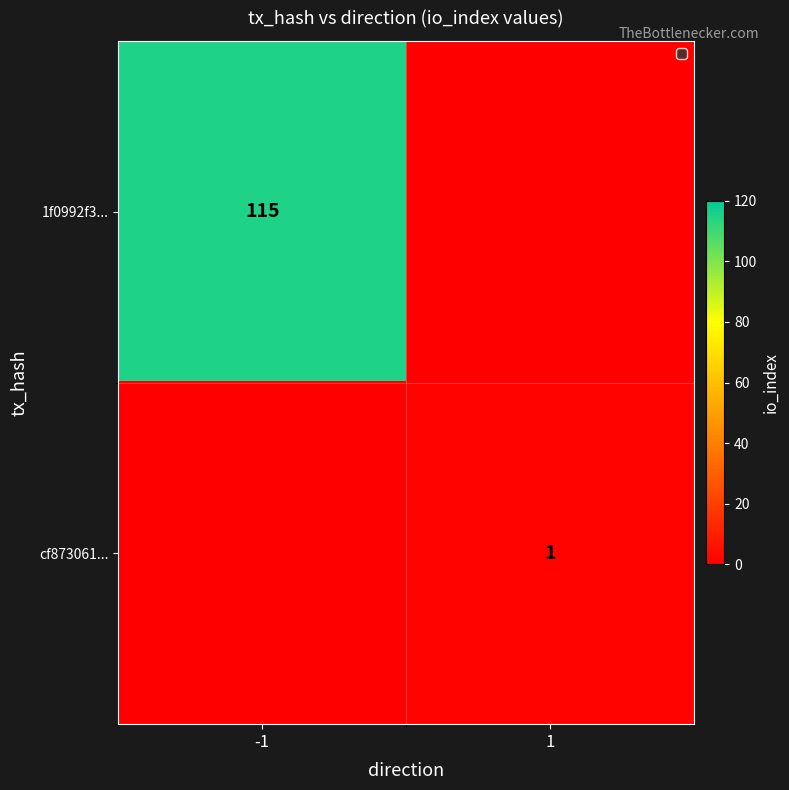

What is the difference between the maximum and minimum values in the cf873061... series?

1